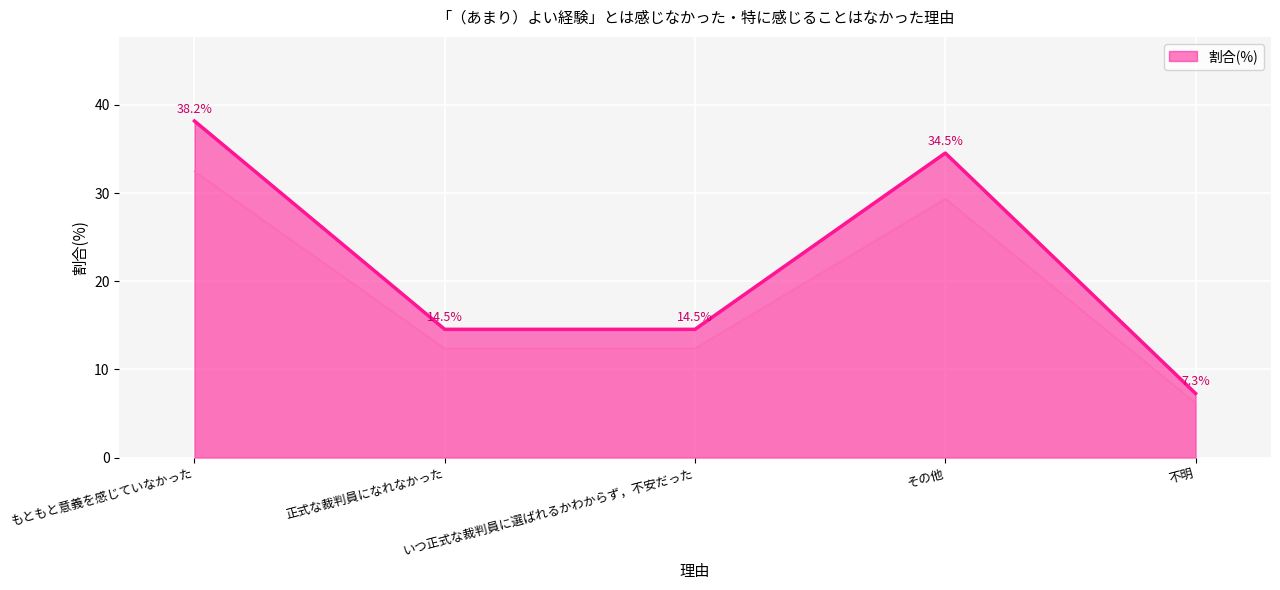

Approximately how many times larger is the value at もともと意義を感じていなかった compared to その他?

1.1